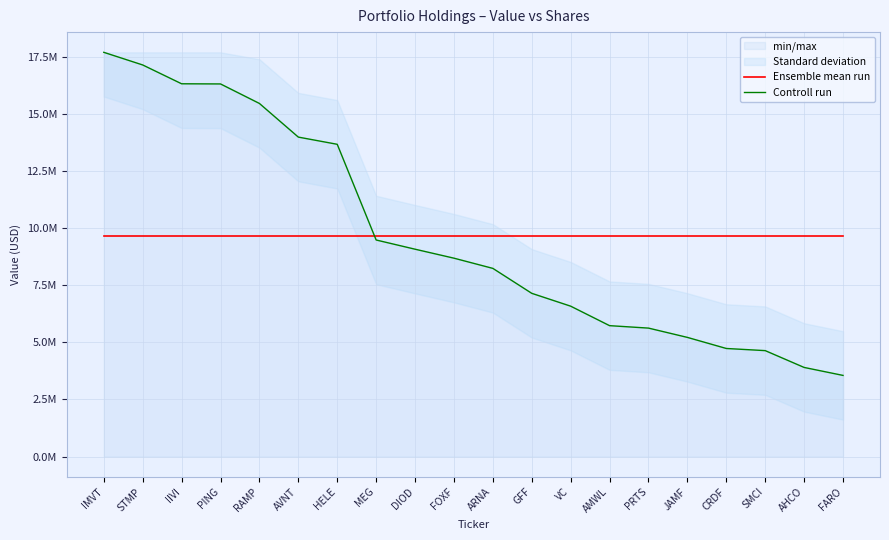

The Controll run series shows 1328998 at JAMF. True or false?

False